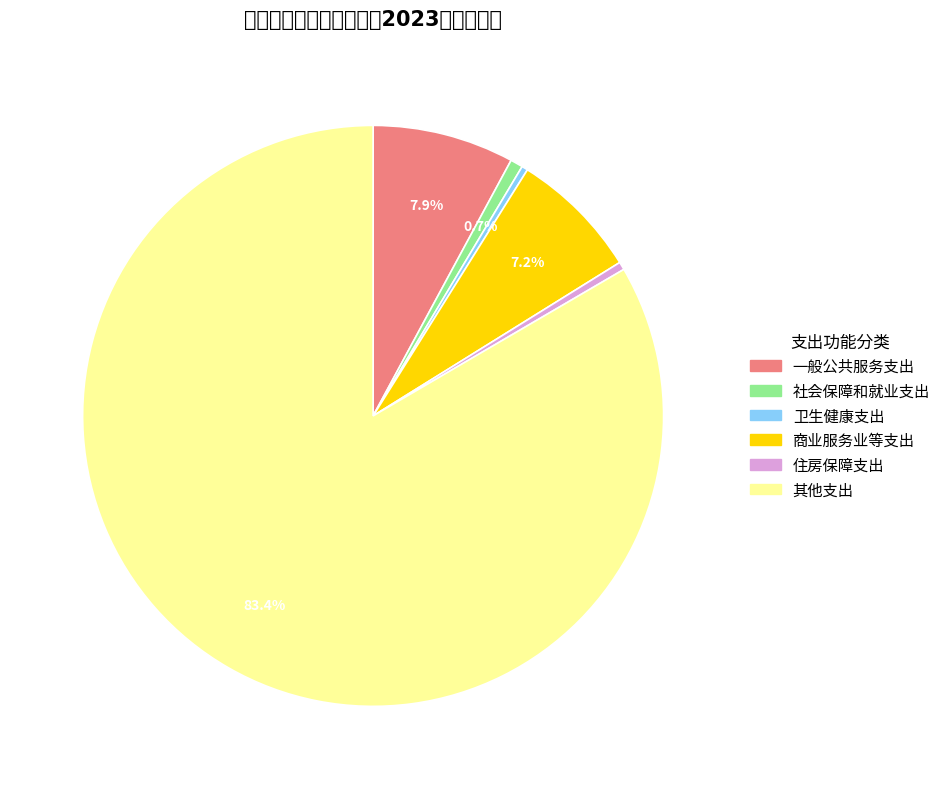

Is it true that 一般公共服务支出 is 15% of the pie?

False